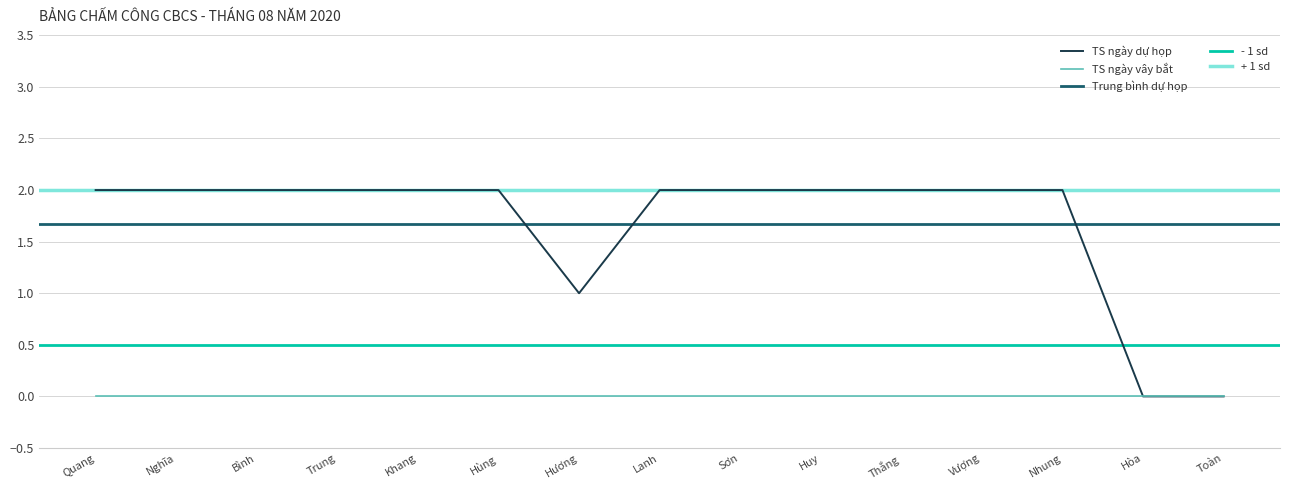

The value of TS ngày dự họp at Vượng is 2. True or false?

True